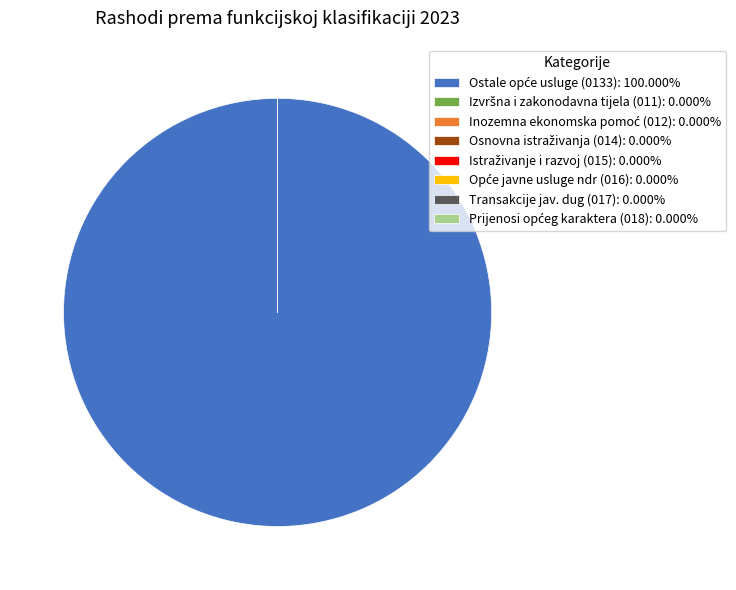

Is there a majority slice in this chart?

Yes